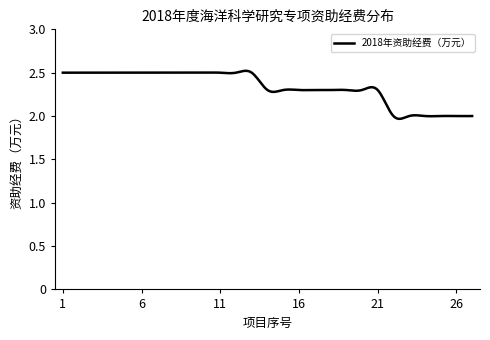

What is the difference between the maximum and minimum values?

0.6